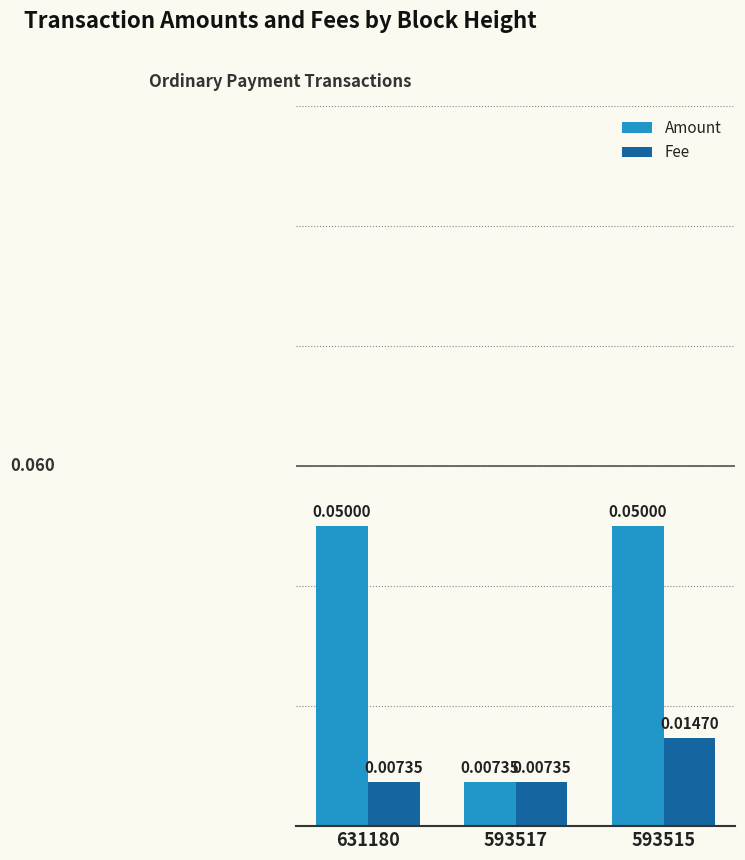

At 631180, list the series in order from smallest to largest.

Fee, Amount